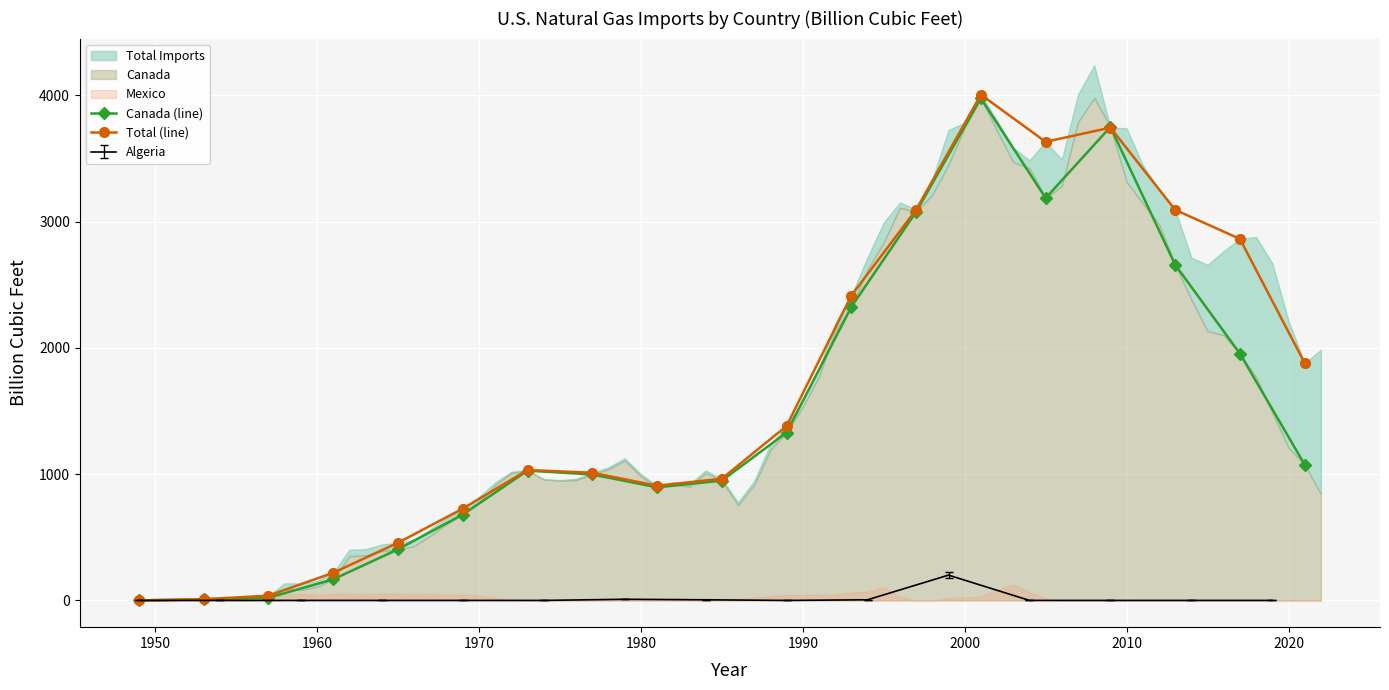

At how many categories does at least one series exceed 284?

15